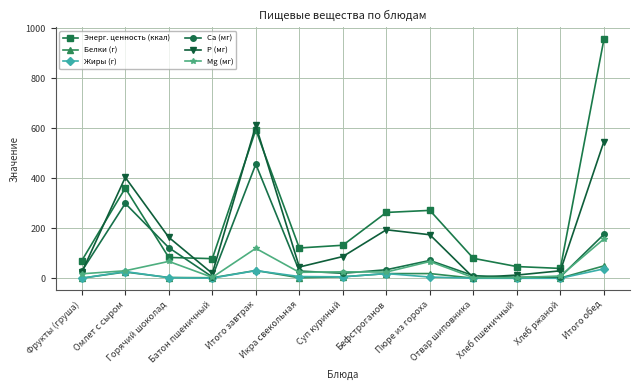

True or false: Mg (мг) has a value of 18.0 at Фрукты (груша).

True